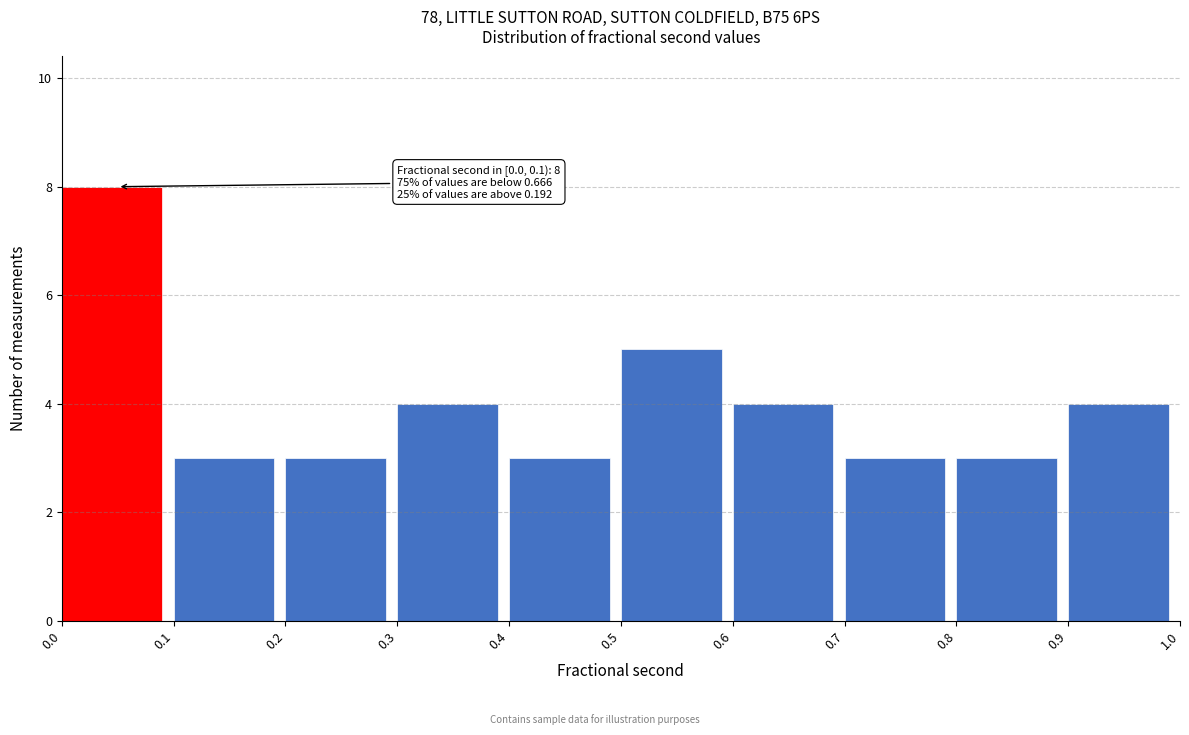

Which range on the x-axis has the tallest bar?

0.0 to 0.1